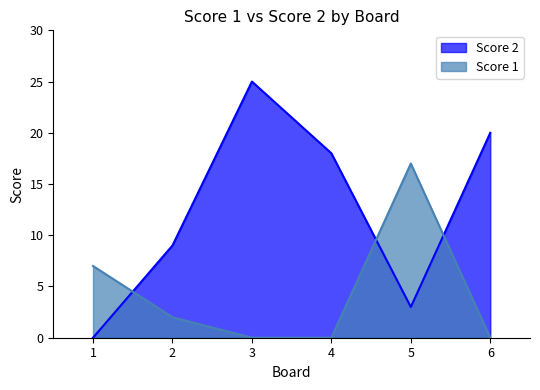

Count the number of categories in the chart.

6